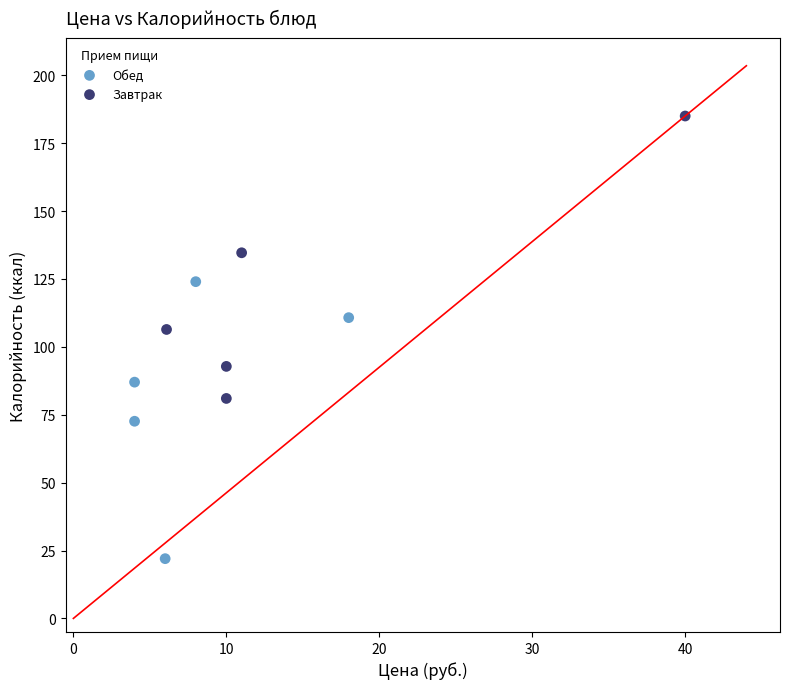

Which series contains the highest Y value?

Завтрак